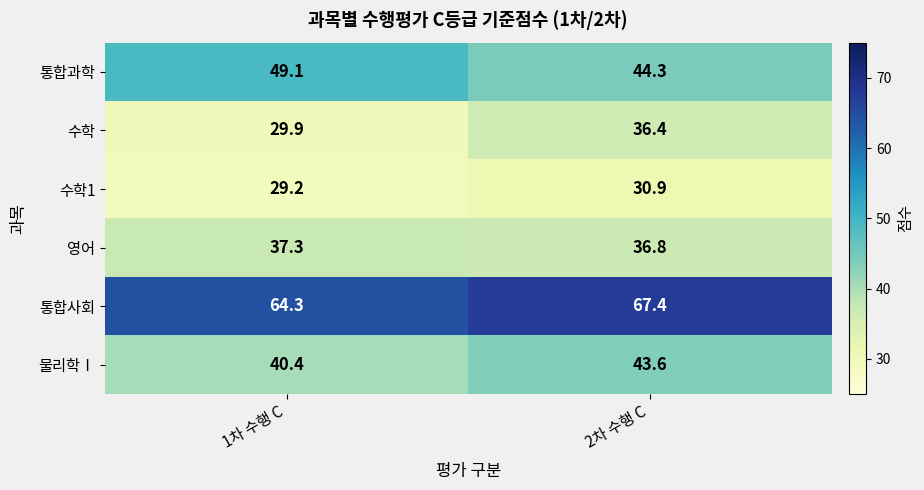

Reading left to right, list all the values displayed in this chart.

통합과학: 49.1	44.3
수학: 29.9	36.4
수학1: 29.2	30.9
영어: 37.3	36.8
통합사회: 64.3	67.4
물리학Ⅰ: 40.4	43.6